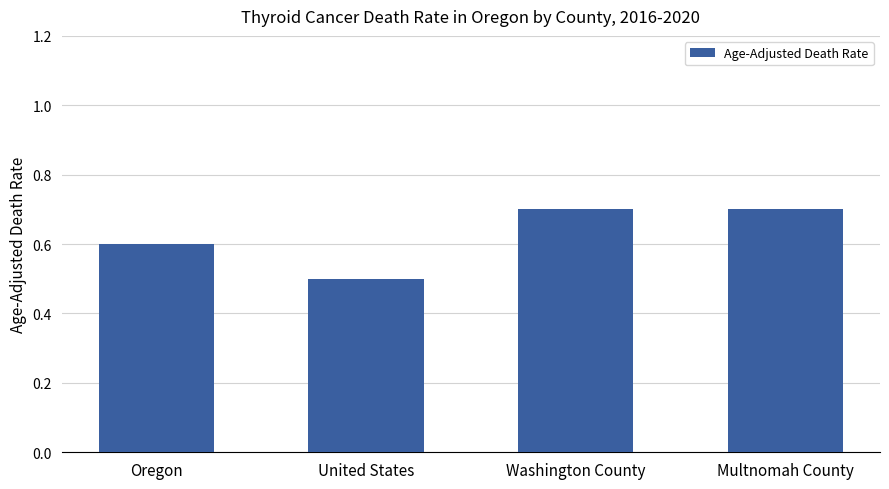

Count the number of categories in the chart.

4